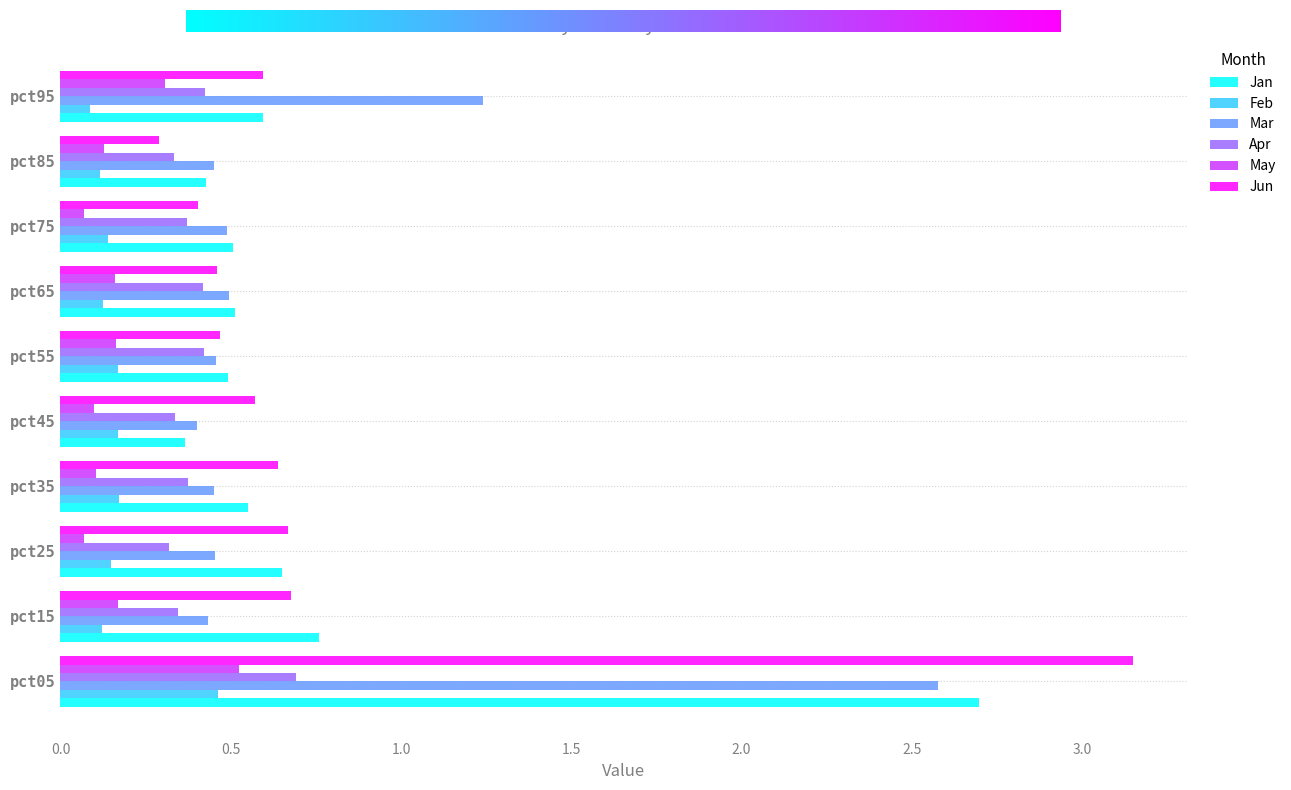

Count the Jan values in the range 0 to 1.

9